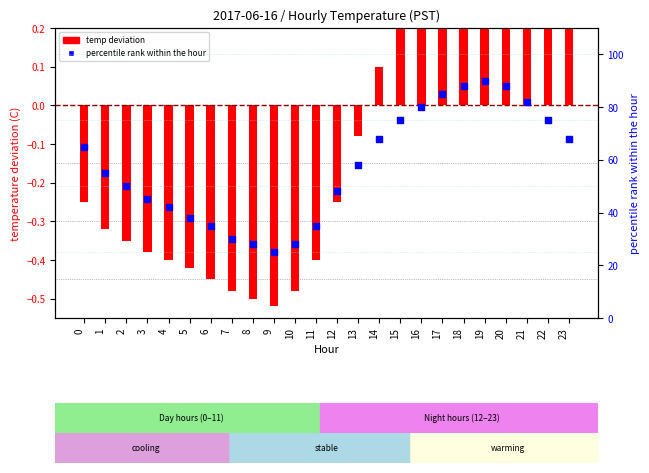

Which series has the largest total across all categories?

percentile rank within the hour